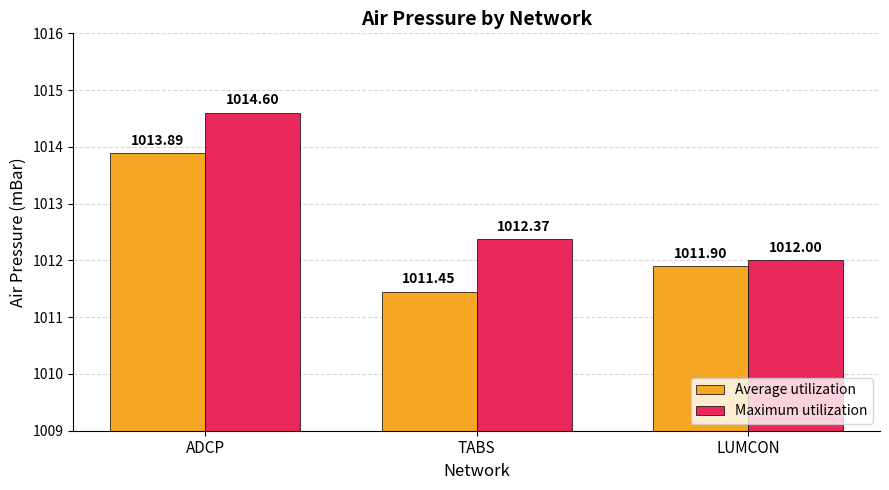

What is the sum of all Average utilization values?

3037.2